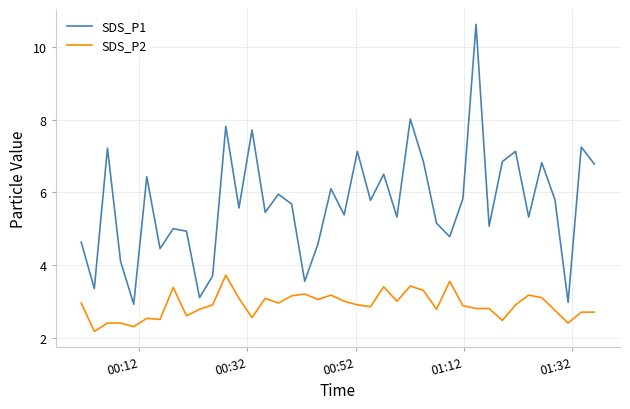

What is the average value of the SDS_P2 series?

2.9